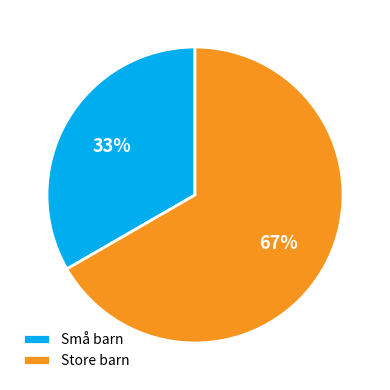

What is the ratio of the value at Store barn to the value at Små barn?

2.0